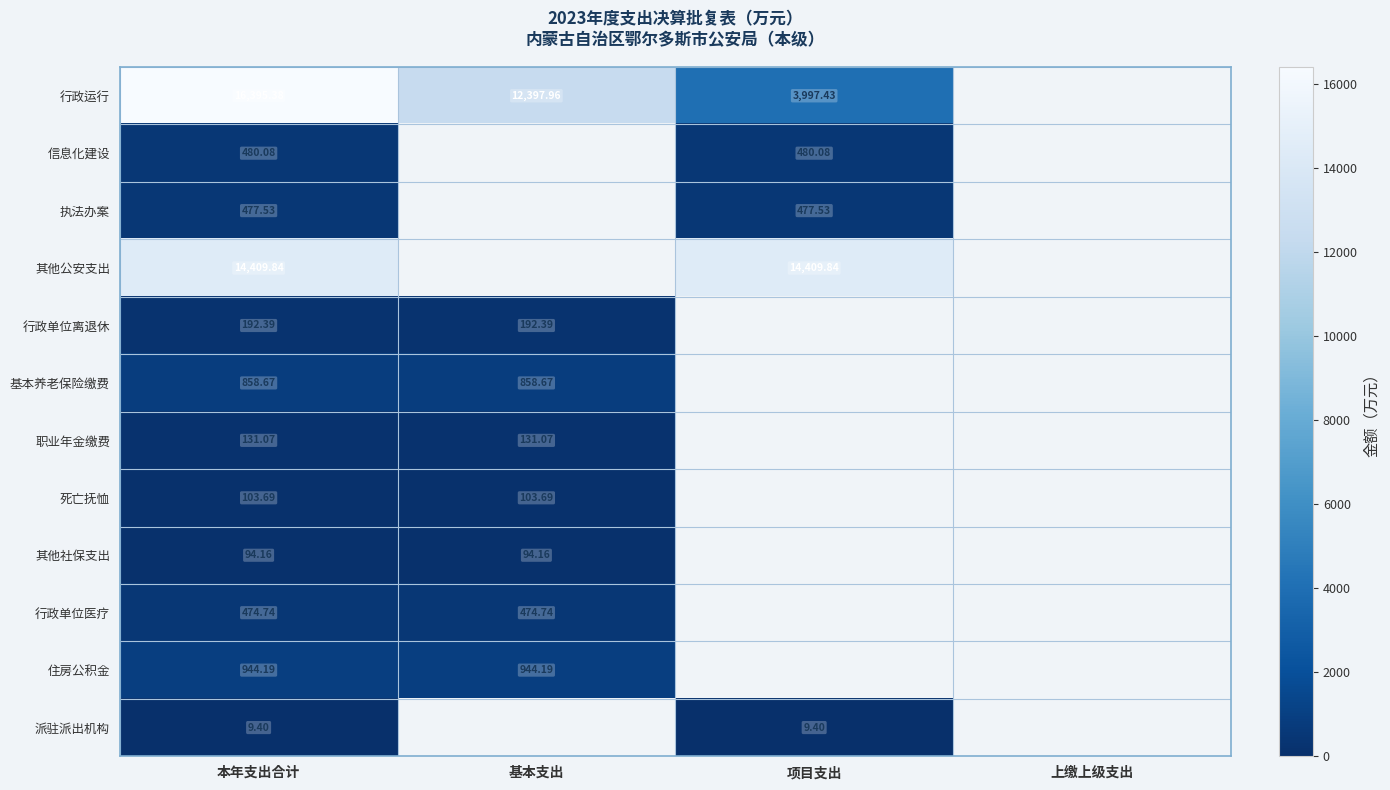

What is the difference between the highest and lowest values at 基本支出?

12303.8